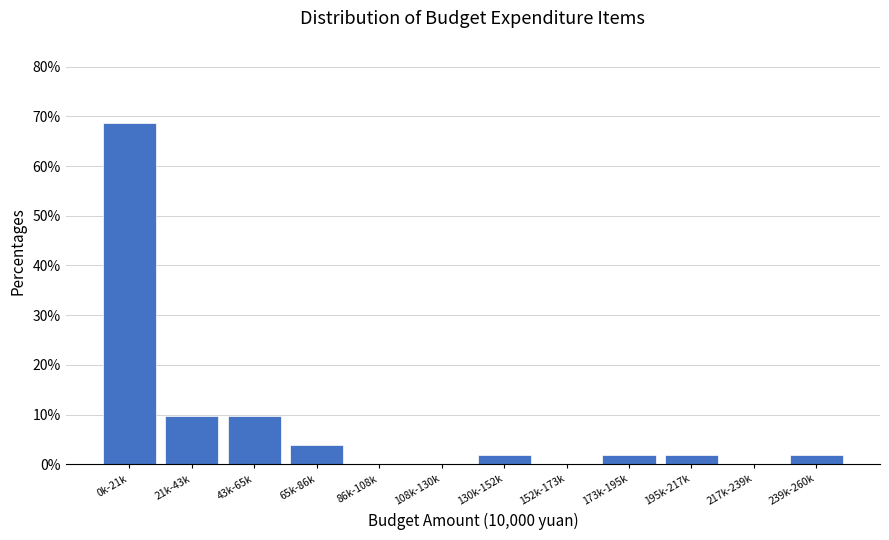

Reading left to right, extract all data points from this chart.

0k-21k=68.6	21k-43k=9.8	43k-65k=9.8	65k-86k=3.9	86k-108k=0.0	108k-130k=0.0	130k-152k=2.0	152k-173k=0.0	173k-195k=2.0	195k-217k=2.0	217k-239k=0.0	239k-260k=2.0